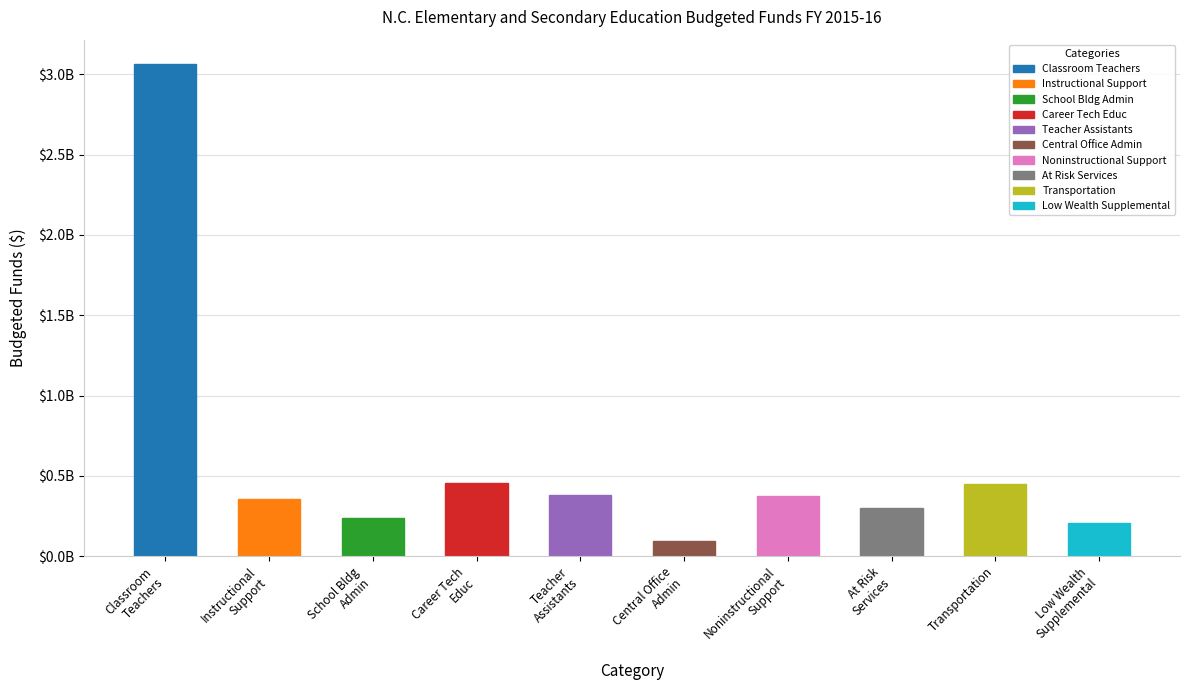

What position from the left is Noninstructional
Support?

7